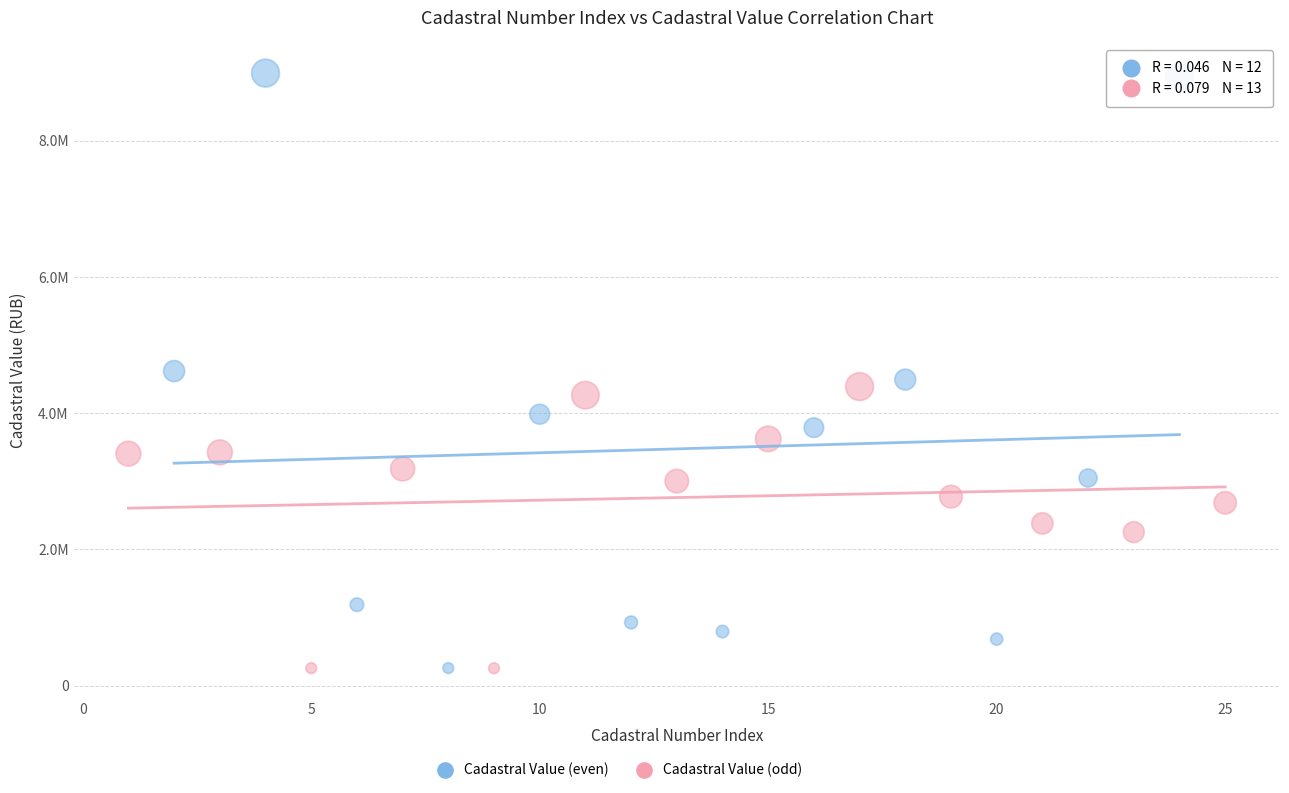

Which series reaches the maximum Y coordinate?

Cadastral Value (even)